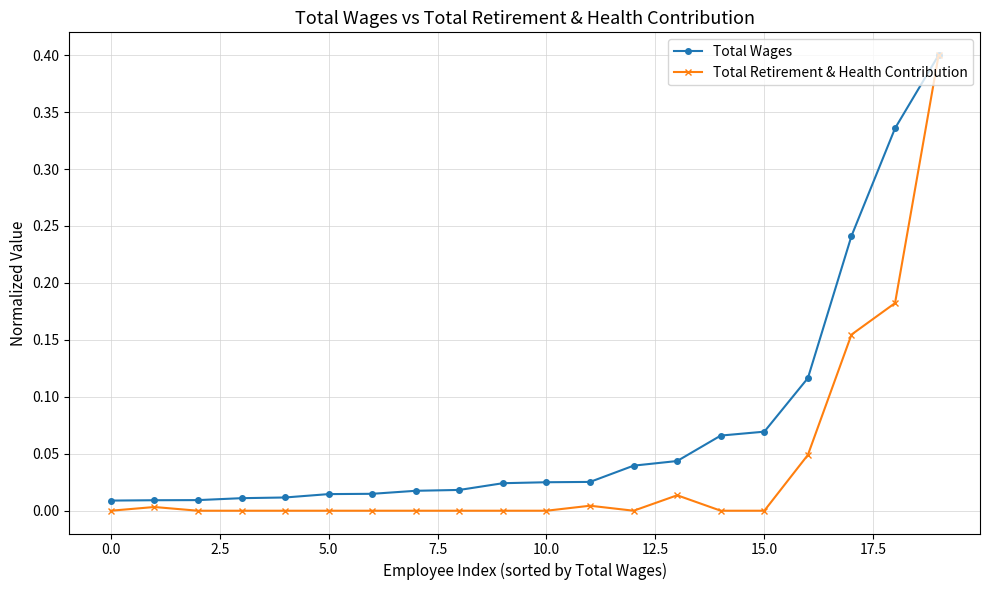

Does the chart display data point markers on the line(s)?

Yes